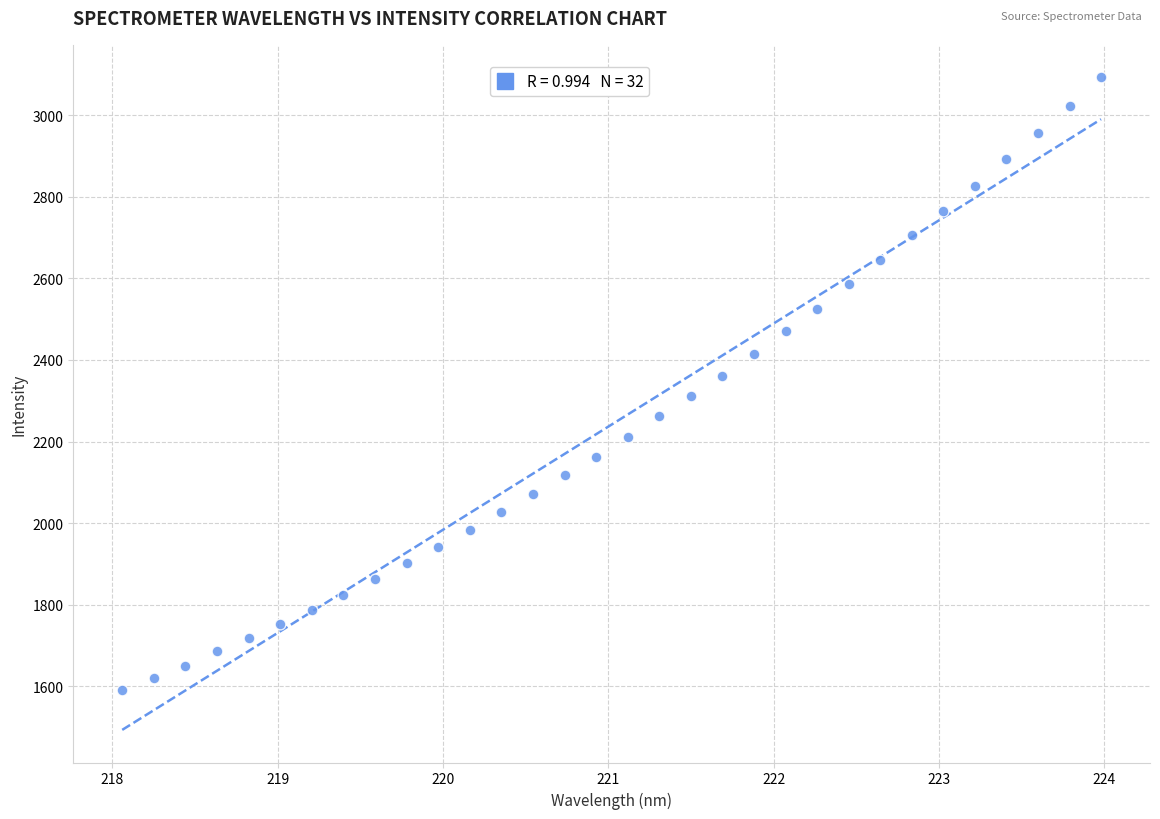

What is the range of X values (max minus min)?

5.9